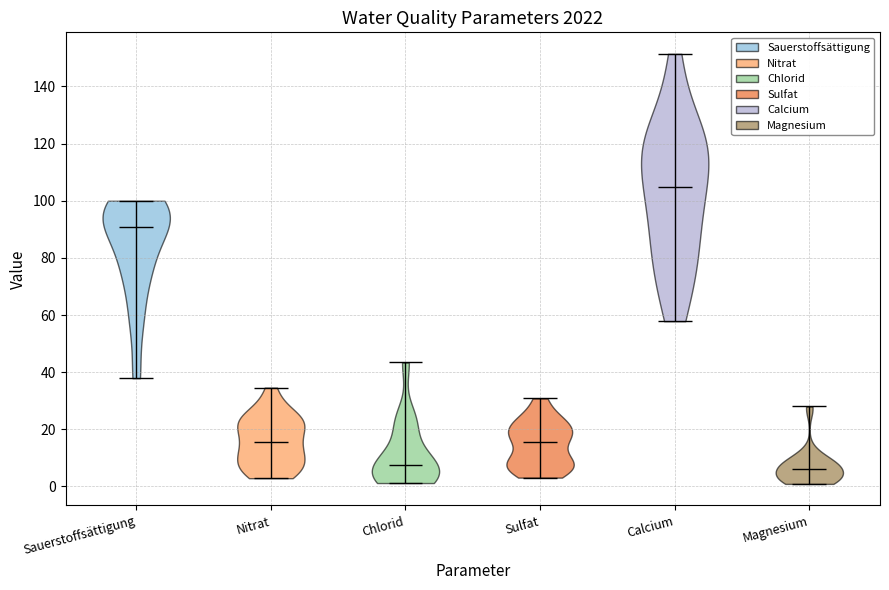

Which violin has the highest median line?

Calcium